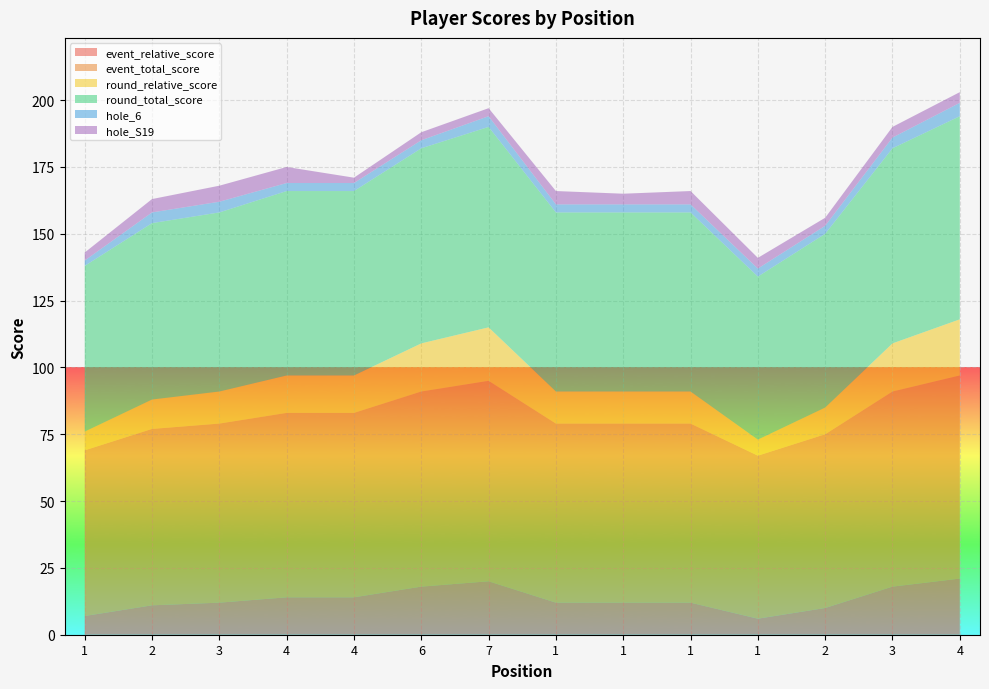

Reading right to left, list all the values displayed in this chart.

event_relative_score: 4=21	3=18	2=10	1=6	1=12	1=12	1=12	7=20	6=18	4=14	4=14	3=12	2=11	1=7
event_total_score: 4=76	3=73	2=65	1=61	1=67	1=67	1=67	7=75	6=73	4=69	4=69	3=67	2=66	1=62
round_relative_score: 4=21	3=18	2=10	1=6	1=12	1=12	1=12	7=20	6=18	4=14	4=14	3=12	2=11	1=7
round_total_score: 4=76	3=73	2=65	1=61	1=67	1=67	1=67	7=75	6=73	4=69	4=69	3=67	2=66	1=62
hole_6: 4=5	3=4	2=3	1=3	1=3	1=3	1=3	7=4	6=3	4=3	4=3	3=4	2=4	1=2
hole_S19: 4=4	3=4	2=3	1=4	1=5	1=4	1=5	7=3	6=3	4=2	4=6	3=6	2=5	1=3